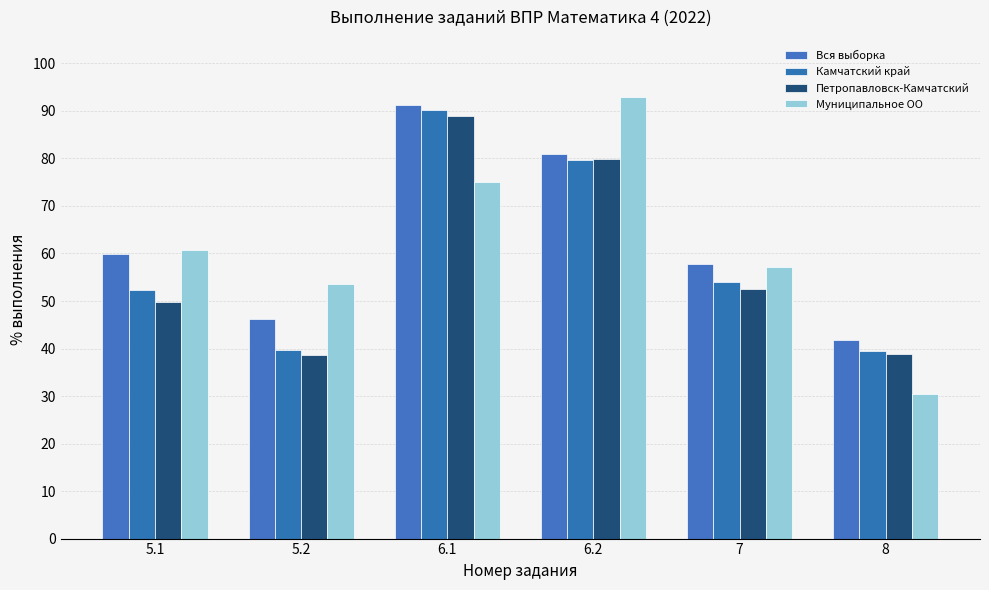

Which series has the largest total across all categories?

Вся выборка